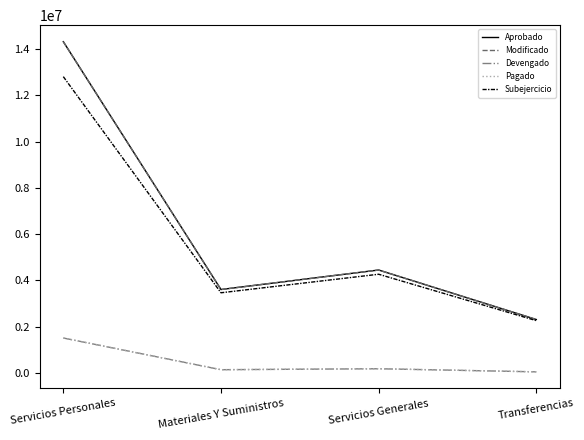

Where is Aprobado nearest to the value 8314605?

Servicios Generales